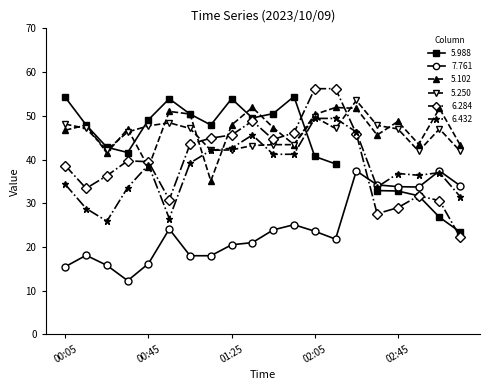

What is the label of the 7th point from the left?

01:05